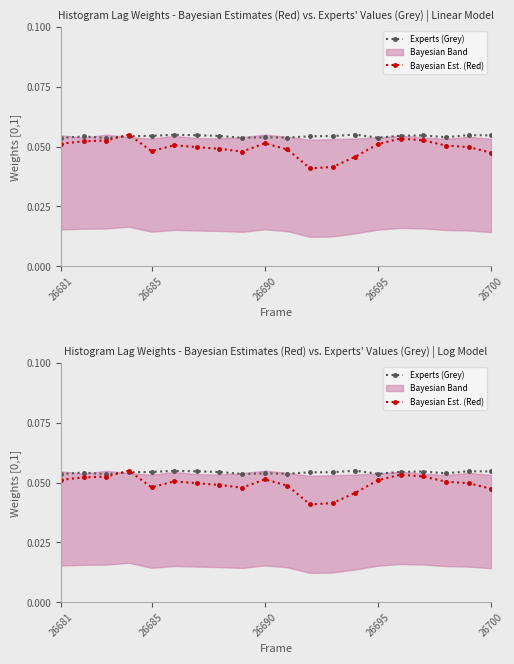

Which series ends up on top after the final intersection of Experts (Grey) and Bayesian Est. (Red)?

Experts (Grey)